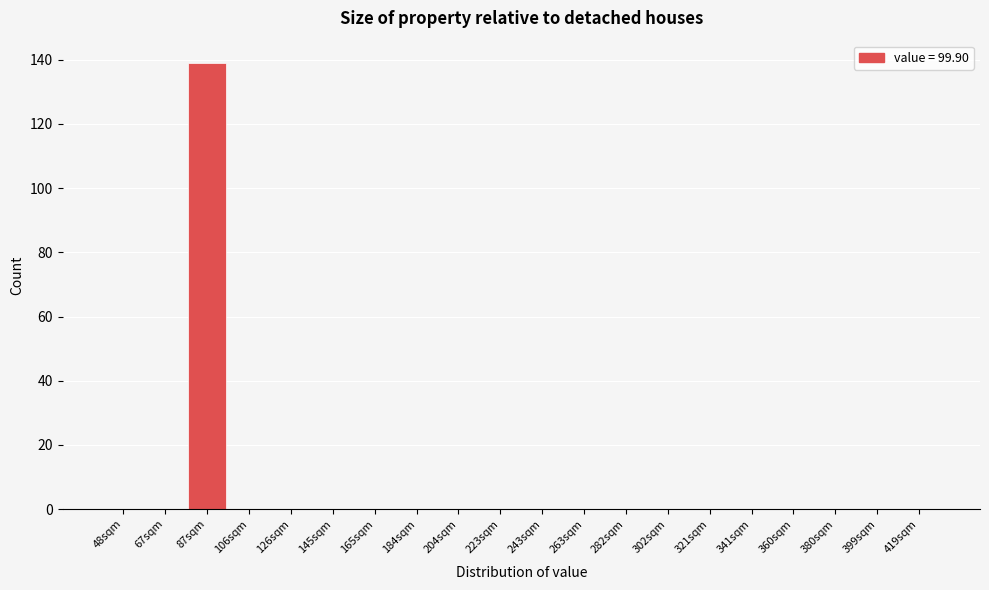

Reading left to right, extract all data points from this chart.

48sqm=0	67sqm=0	87sqm=139	106sqm=0	126sqm=0	145sqm=0	165sqm=0	184sqm=0	204sqm=0	223sqm=0	243sqm=0	263sqm=0	282sqm=0	302sqm=0	321sqm=0	341sqm=0	360sqm=0	380sqm=0	399sqm=0	419sqm=0